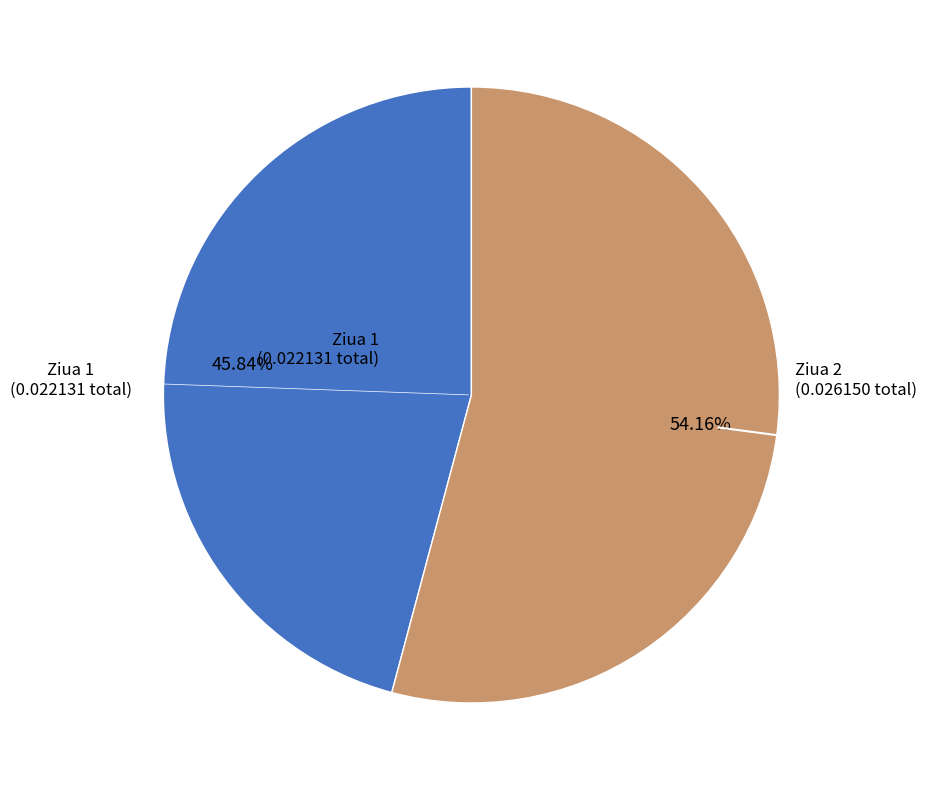

Does any single category account for the majority?

Yes